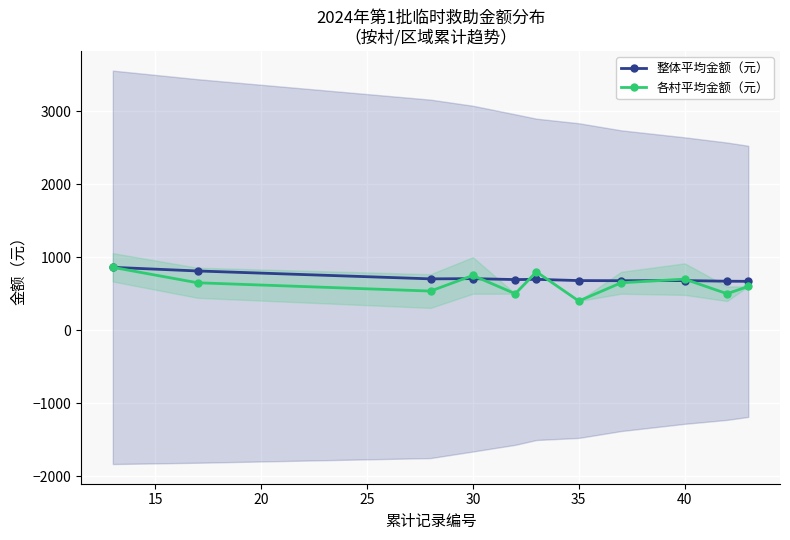

What is the lowest value of the 各村平均金额（元） series?

400.0